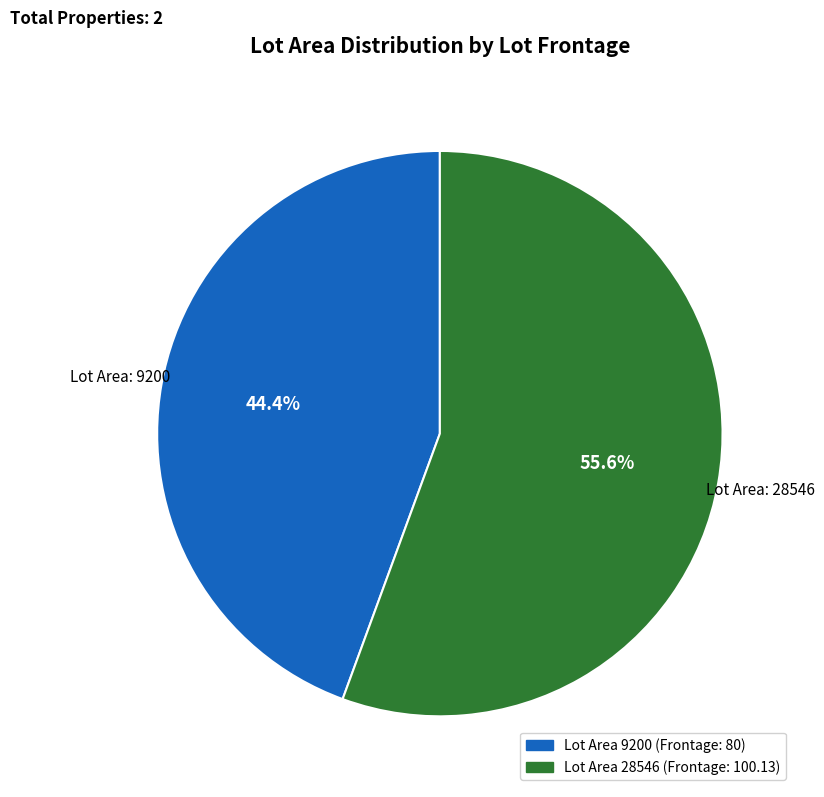

Is there any slice that represents more than half of the pie?

Yes